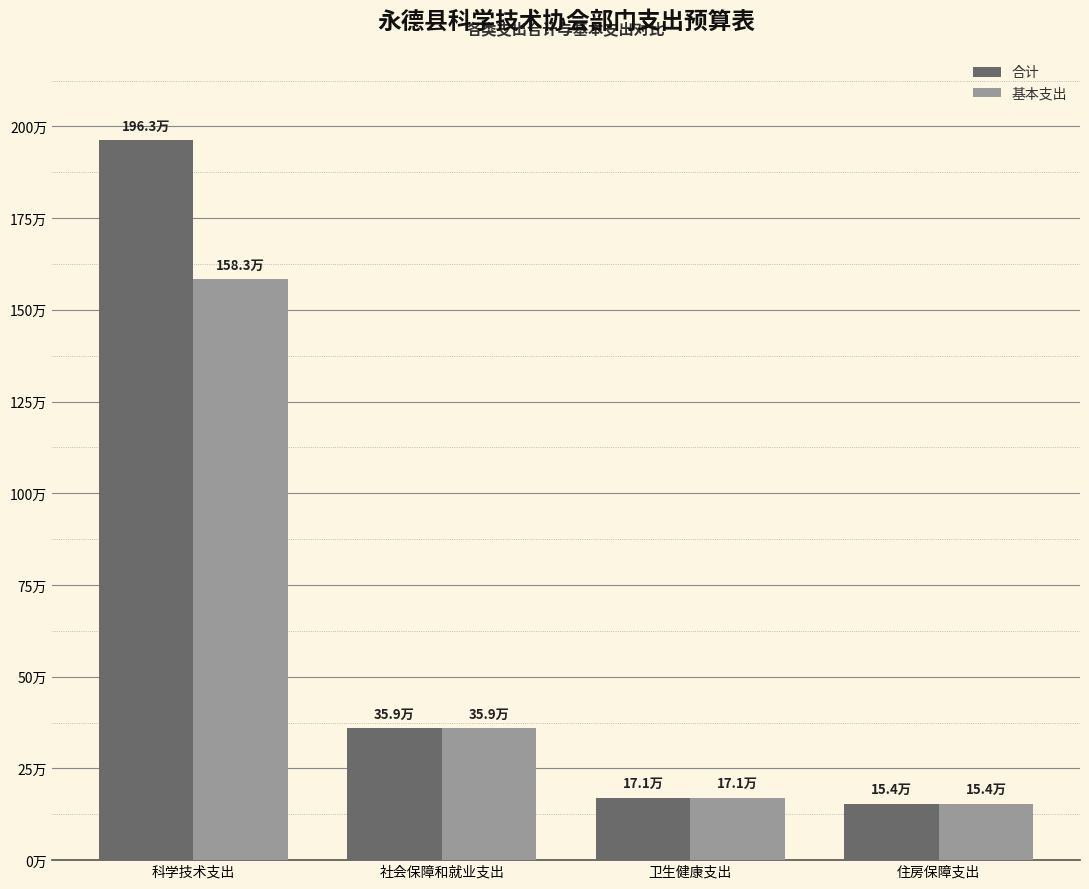

True or false: 基本支出 has a value of 154287.2 at 住房保障支出.

True